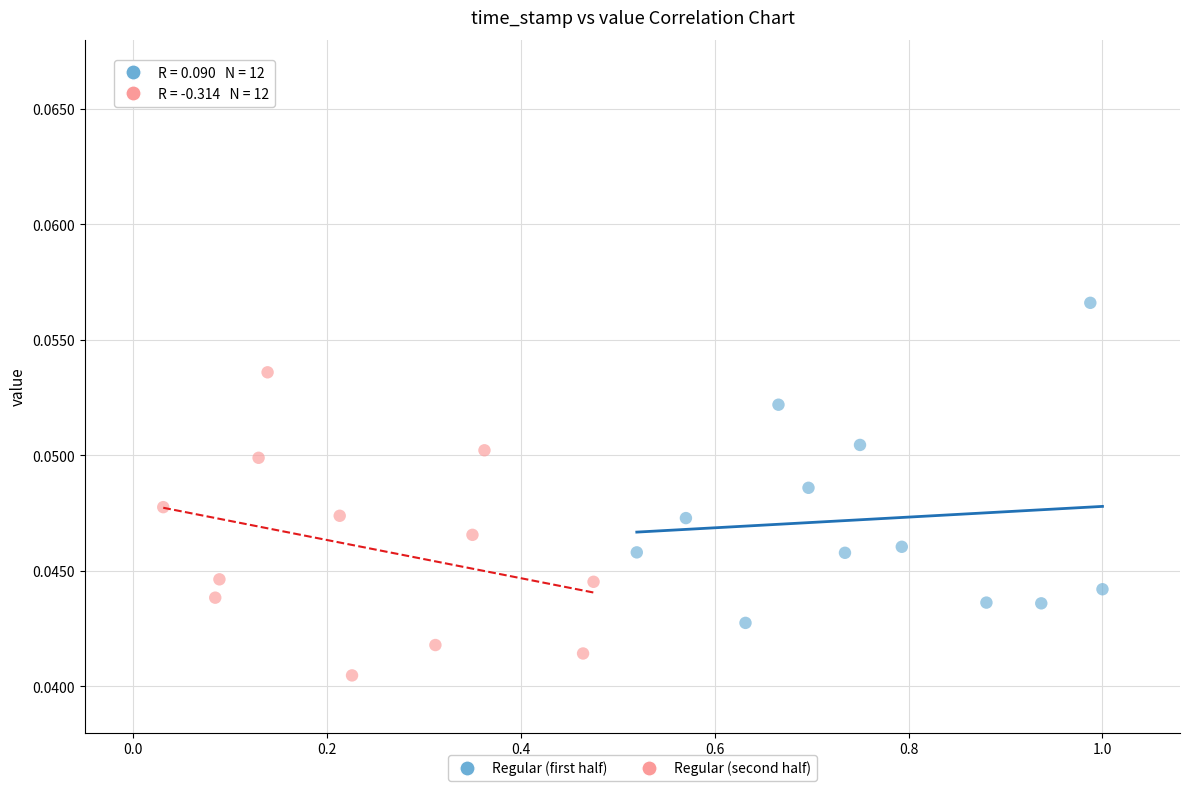

Which series has the widest spread of Y values?

Regular (first half)